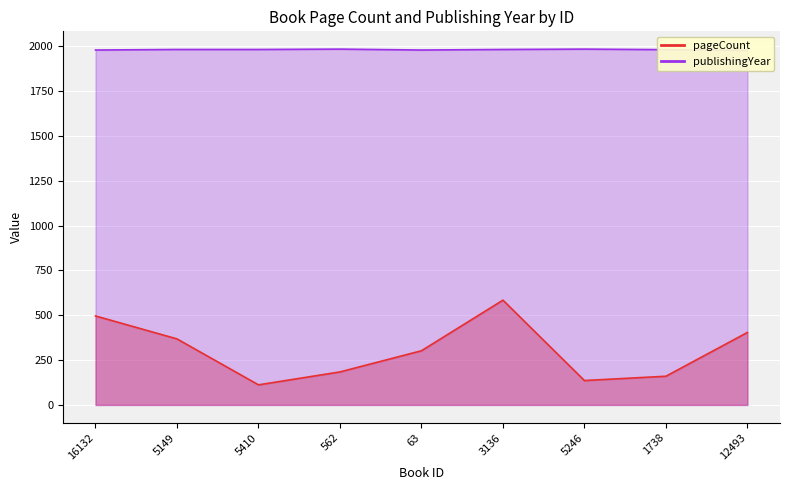

How many categories are shown in the chart?

9